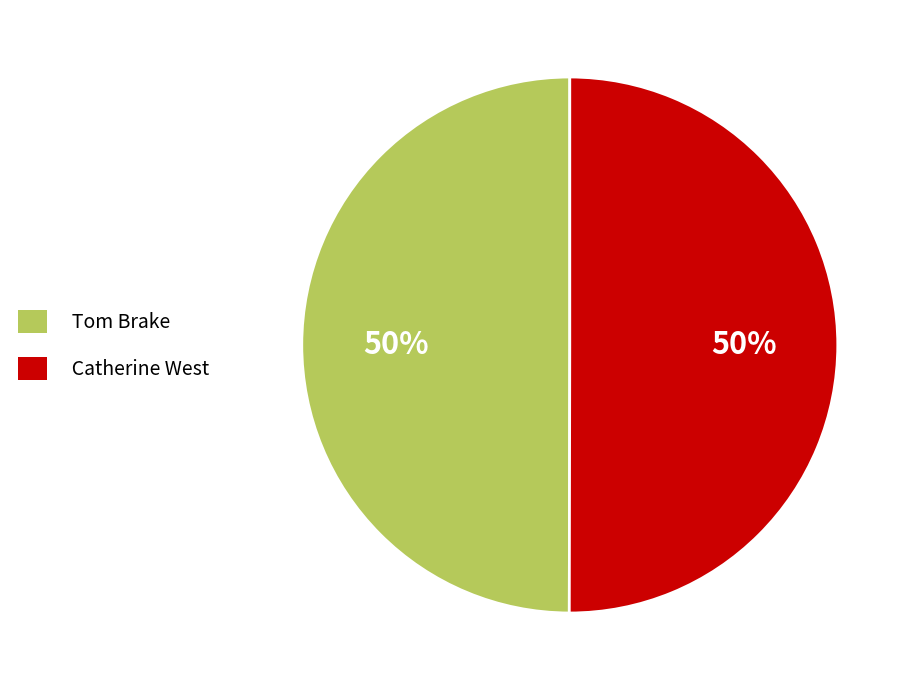

Approximately how many times larger is the value at Tom Brake compared to Catherine West?

1.0